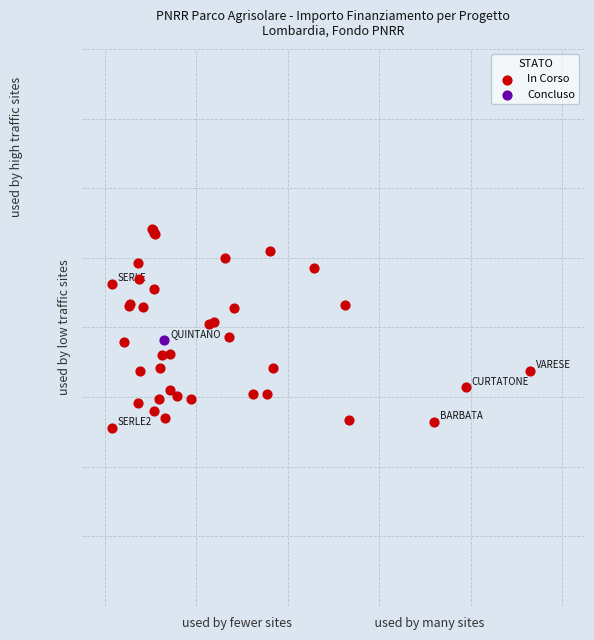

What are all the series names shown in the legend?

In Corso, Concluso